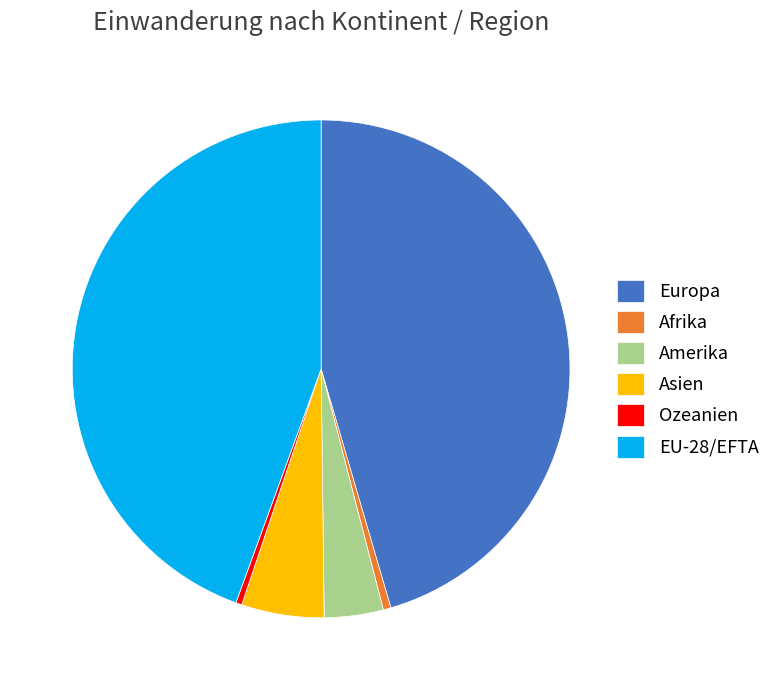

Do Ozeanien and EU-28/EFTA together represent more than half of the pie?

No